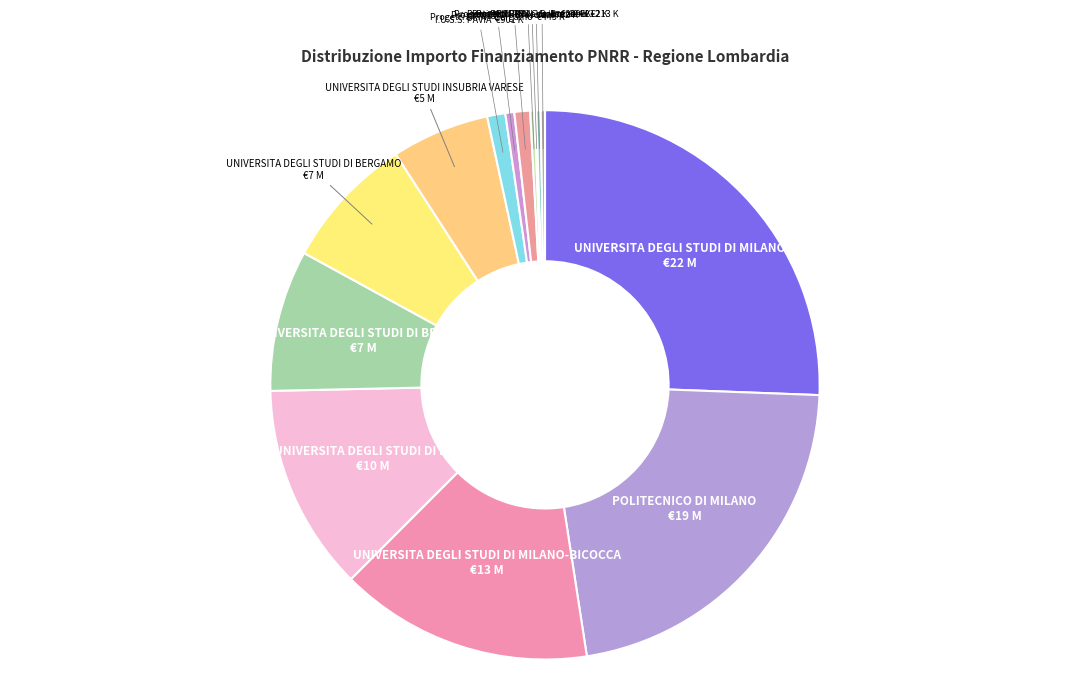

Is there any slice that represents more than half of the pie?

No